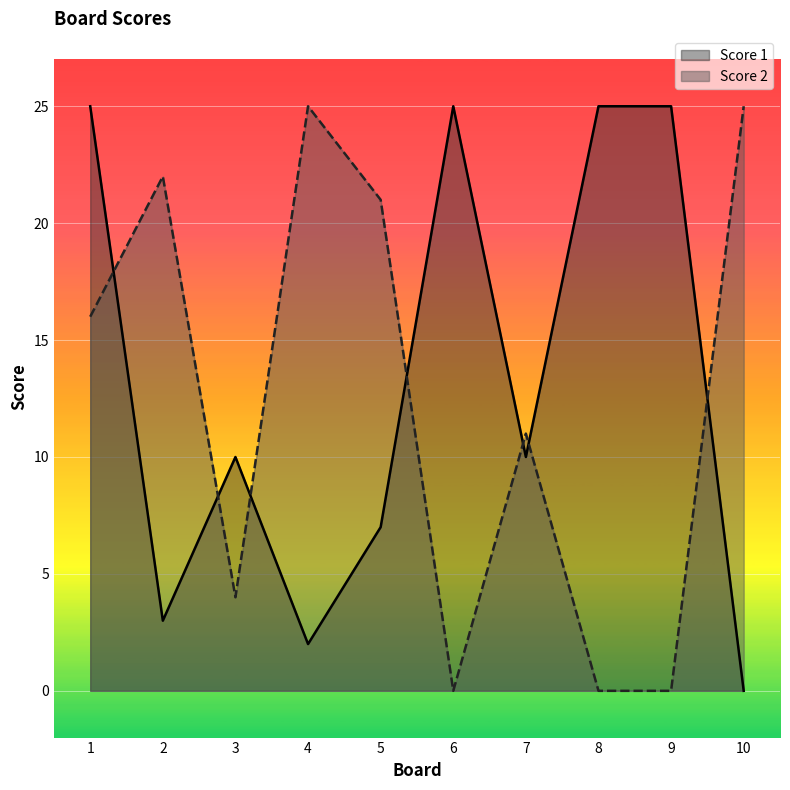

List the labels in order of Score 2 value, largest first.

4, 10, 2, 5, 1, 7, 3, 6, 8, 9